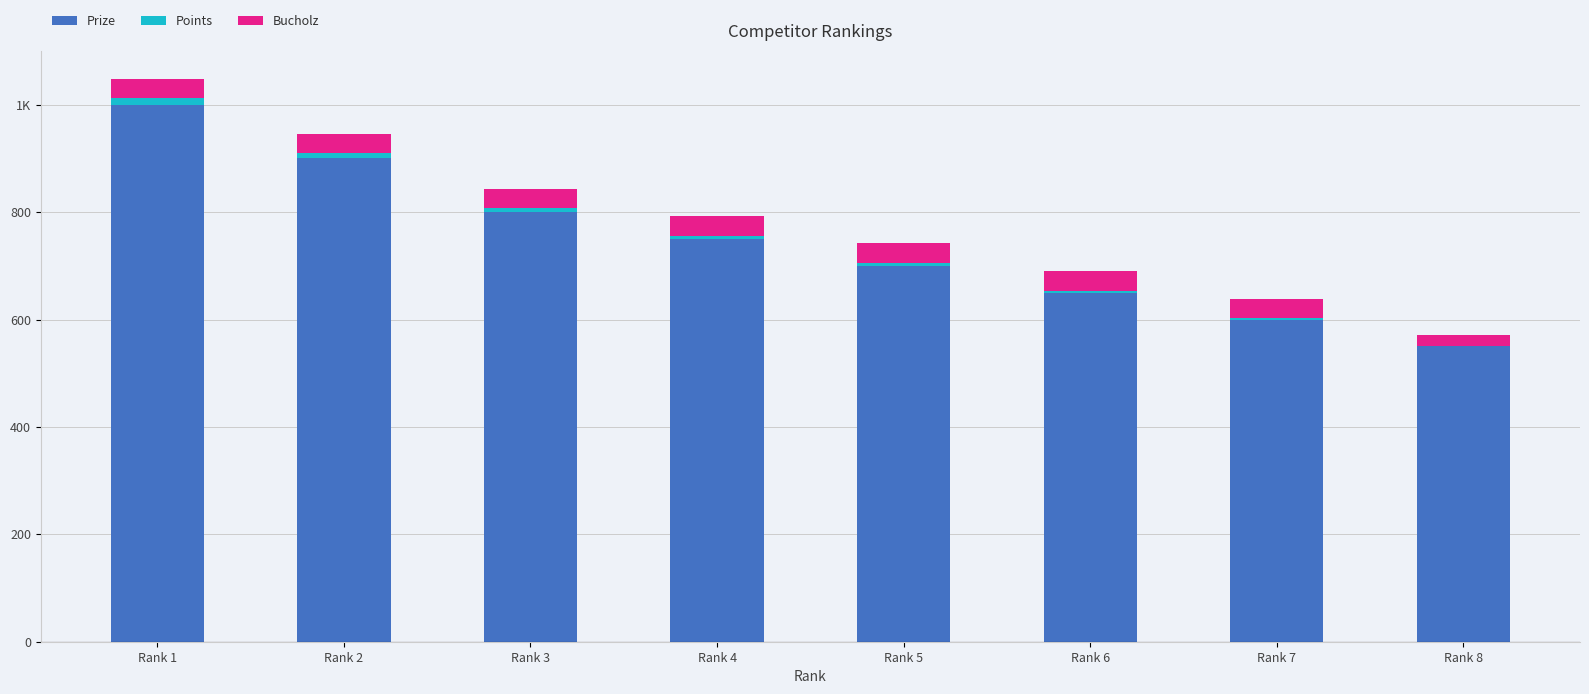

Does the chart contain stacked bars?

Yes